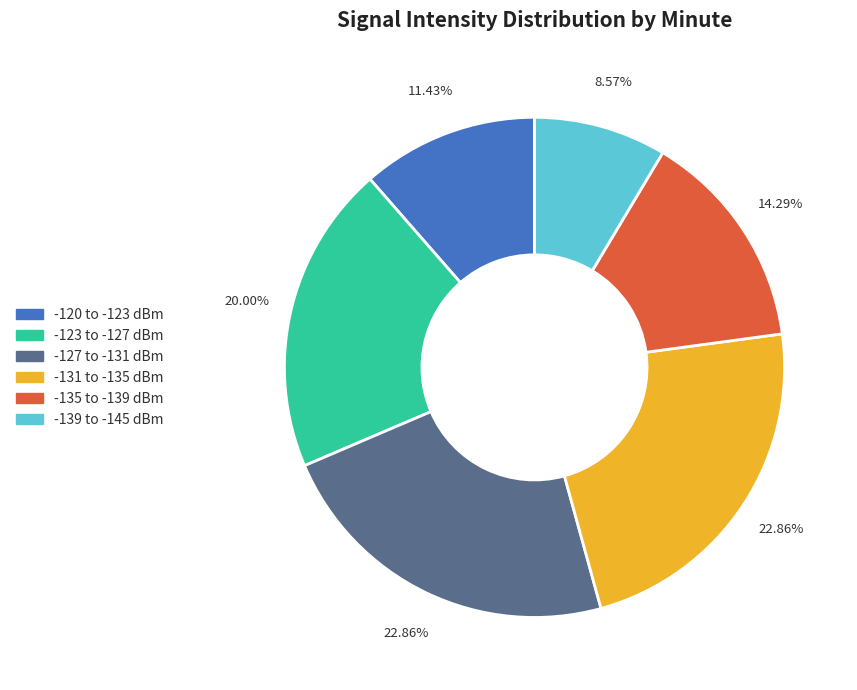

Do -131 to -135 dBm and -123 to -127 dBm together represent more than half of the pie?

No